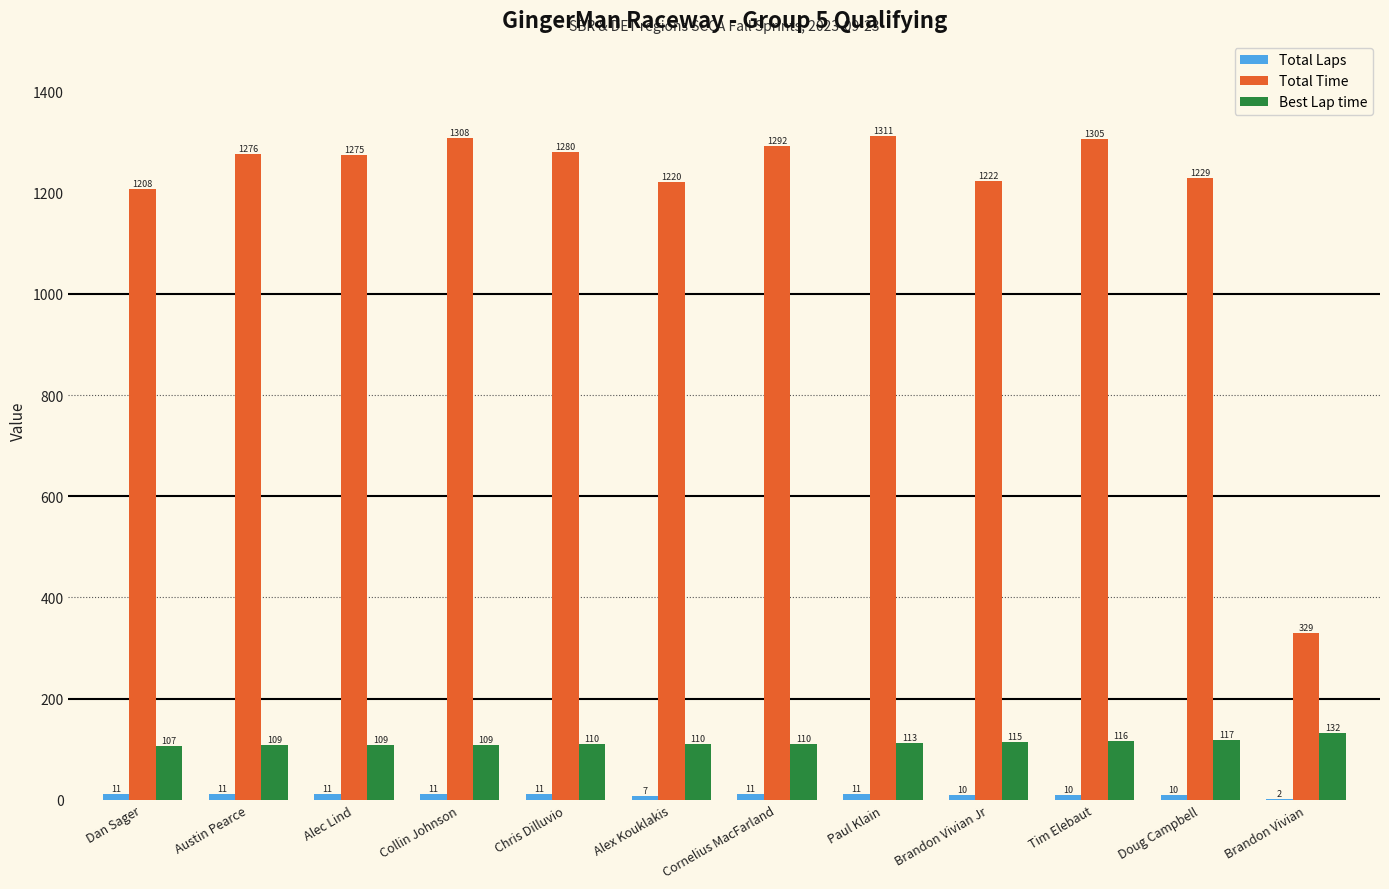

True or false: Best Lap time has a value of 216.7 at Brandon Vivian.

False